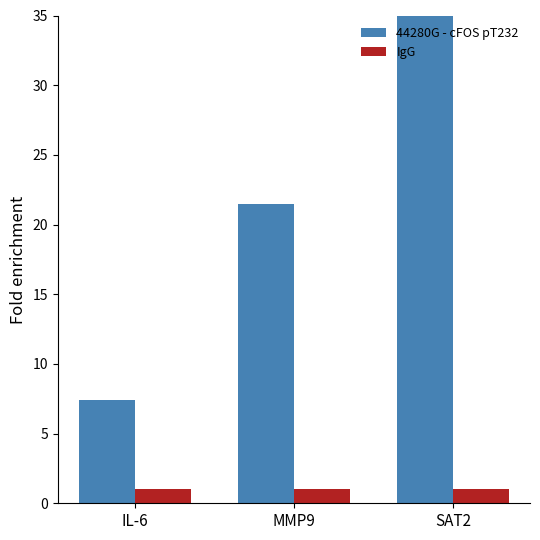

Which series has the largest total across all categories?

44280G - cFOS pT232